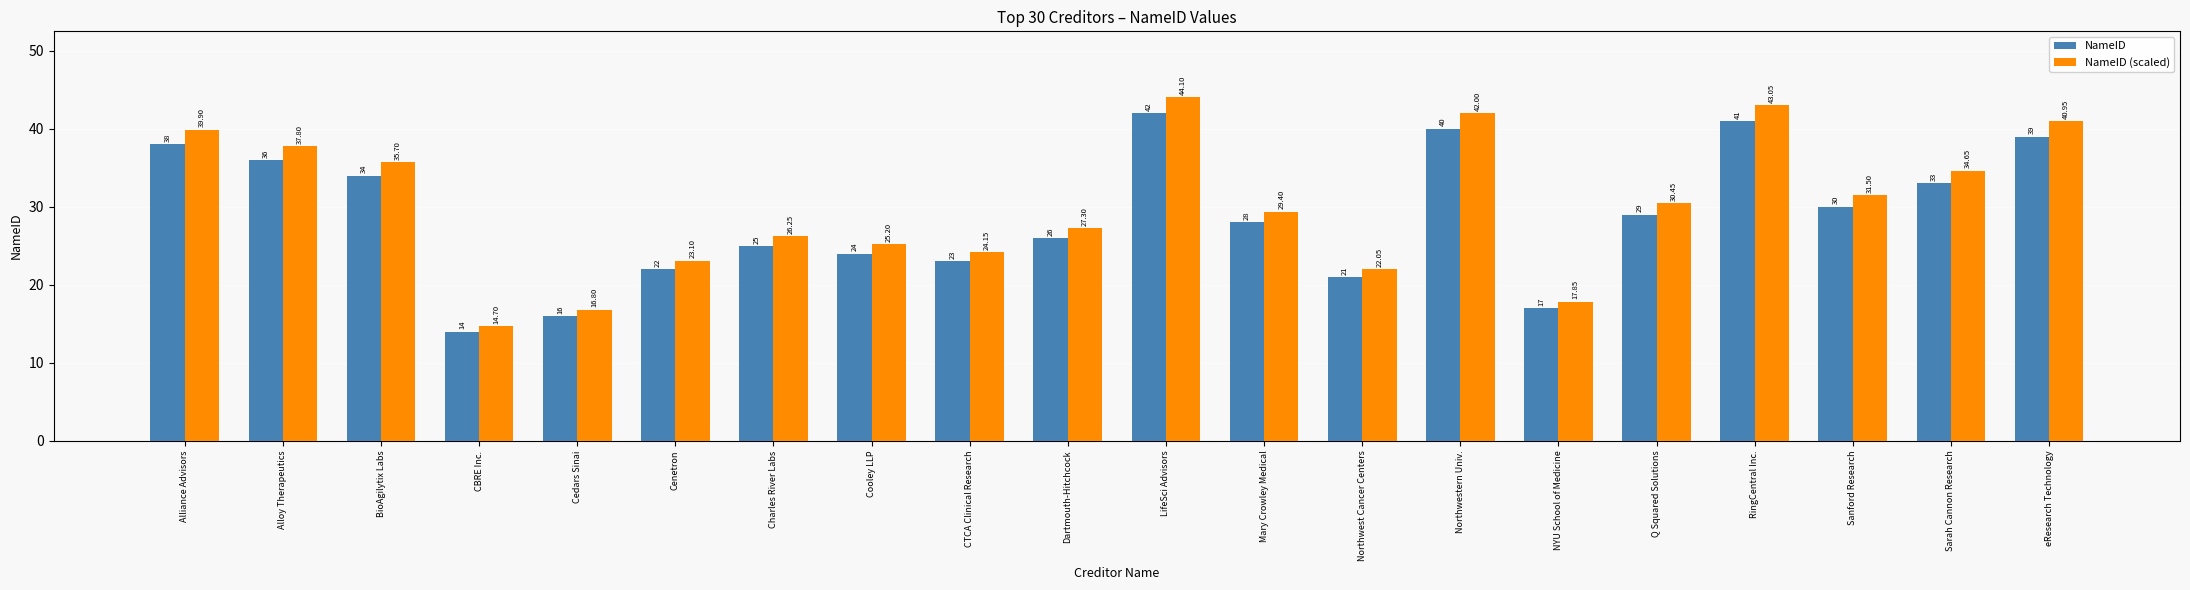

Rank the series by their average value, from lowest to highest.

NameID, NameID (scaled)